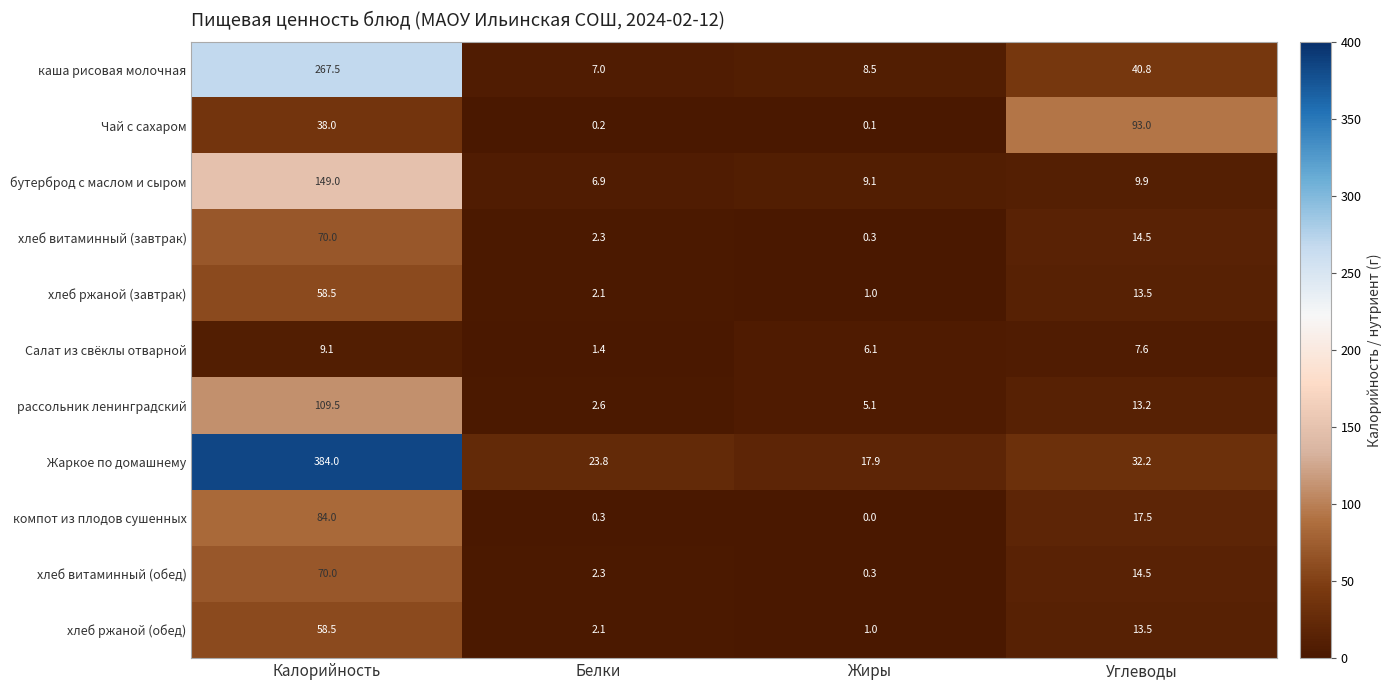

The value of Жаркое по домашнему at Углеводы is 50.1. True or false?

False